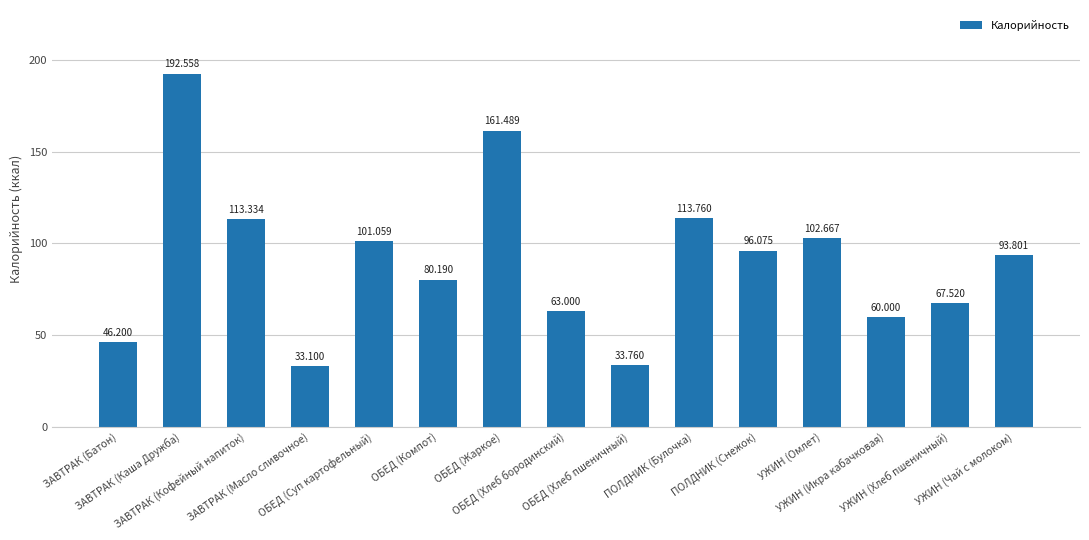

Reading left to right, extract all data points from this chart.

ЗАВТРАК (Батон)=46.2	ЗАВТРАК (Каша Дружба)=192.6	ЗАВТРАК (Кофейный напиток)=113.3	ЗАВТРАК (Масло сливочное)=33.1	ОБЕД (Суп картофельный)=101.1	ОБЕД (Компот)=80.2	ОБЕД (Жаркое)=161.5	ОБЕД (Хлеб бородинский)=63.0	ОБЕД (Хлеб пшеничный)=33.8	ПОЛДНИК (Булочка)=113.8	ПОЛДНИК (Снежок)=96.1	УЖИН (Омлет)=102.7	УЖИН (Икра кабачковая)=60.0	УЖИН (Хлеб пшеничный)=67.5	УЖИН (Чай с молоком)=93.8